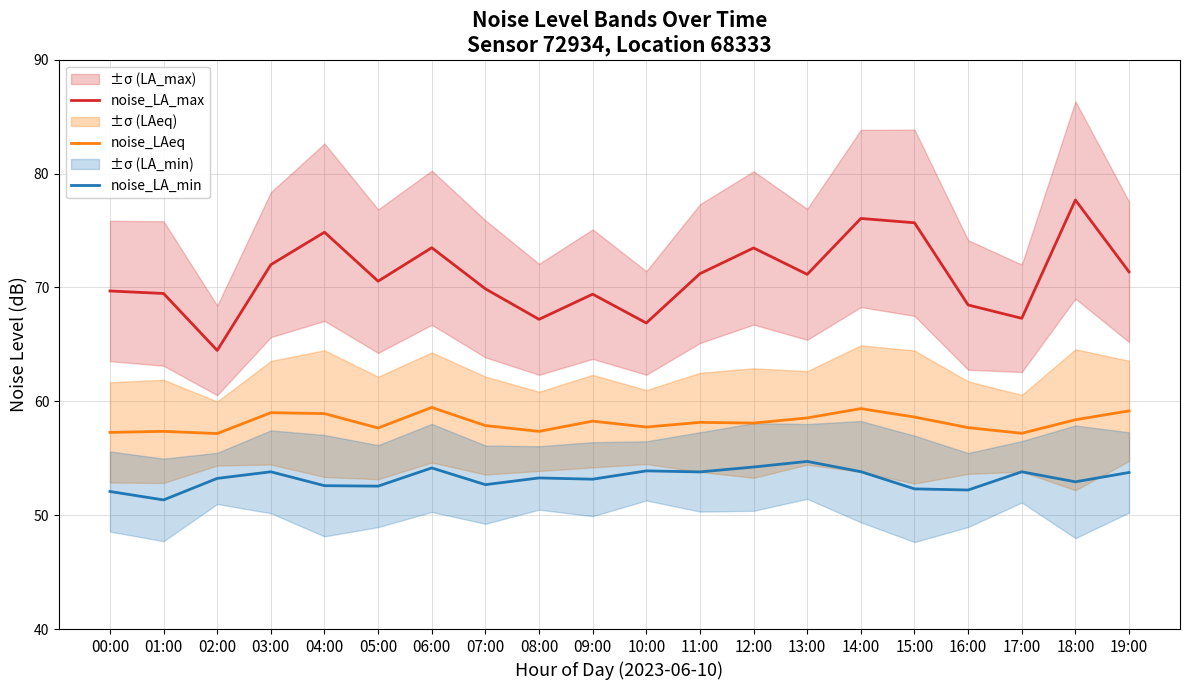

What is the label of the 3rd point from the left?

02:00